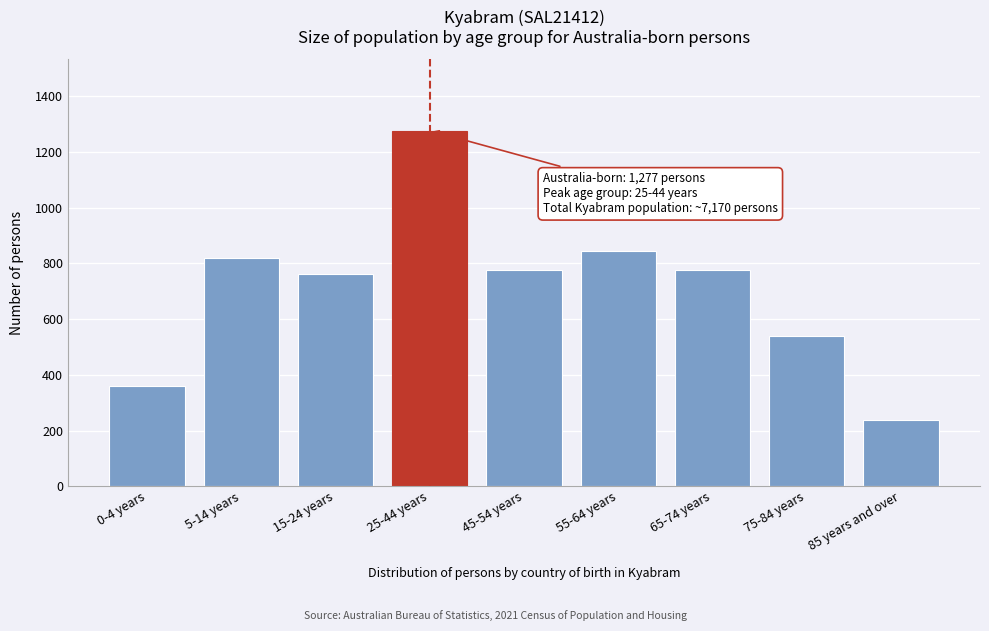

True or false: the data shows 845 at 55-64 years.

True